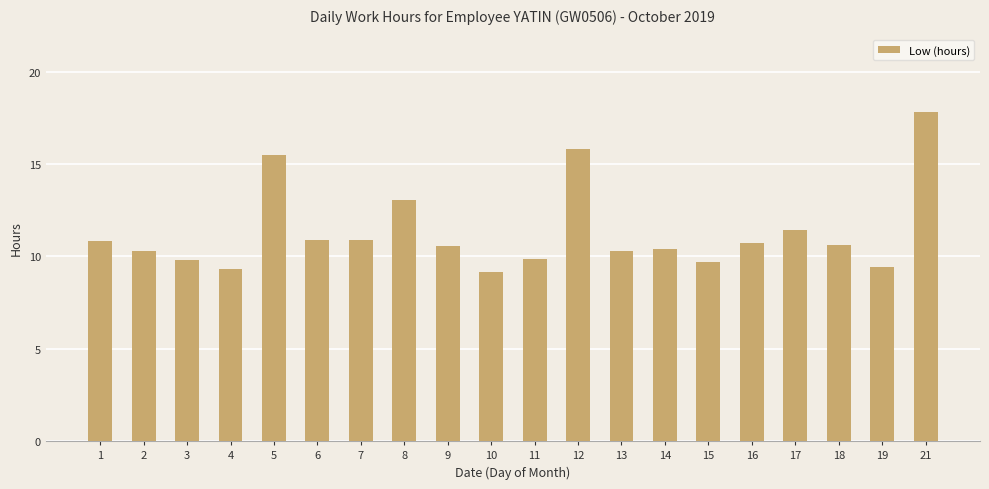

What is the maximum value shown in the chart?

17.8